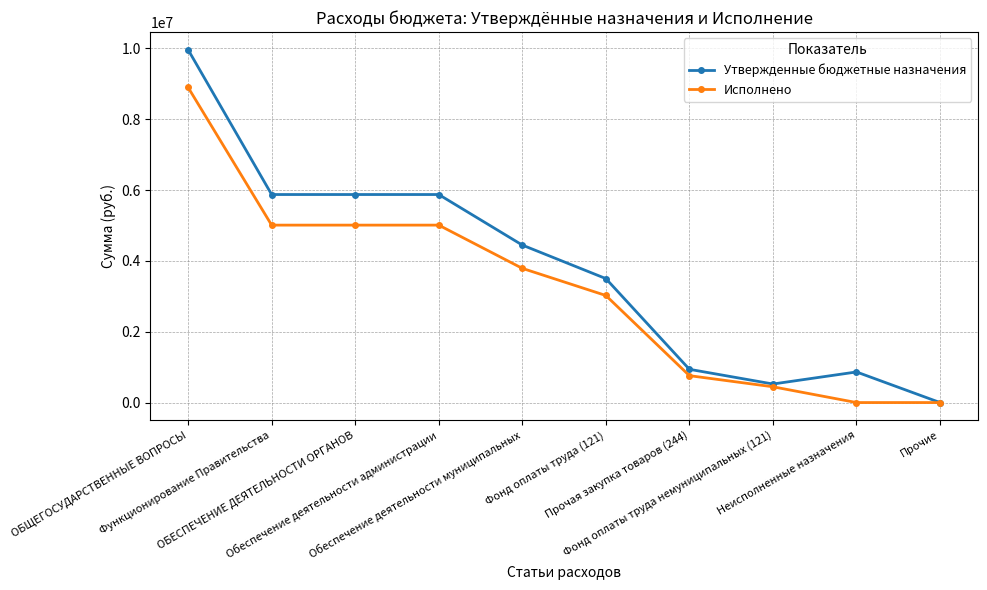

What is the value of the Исполнено point at the 7th from the left?

759216.9